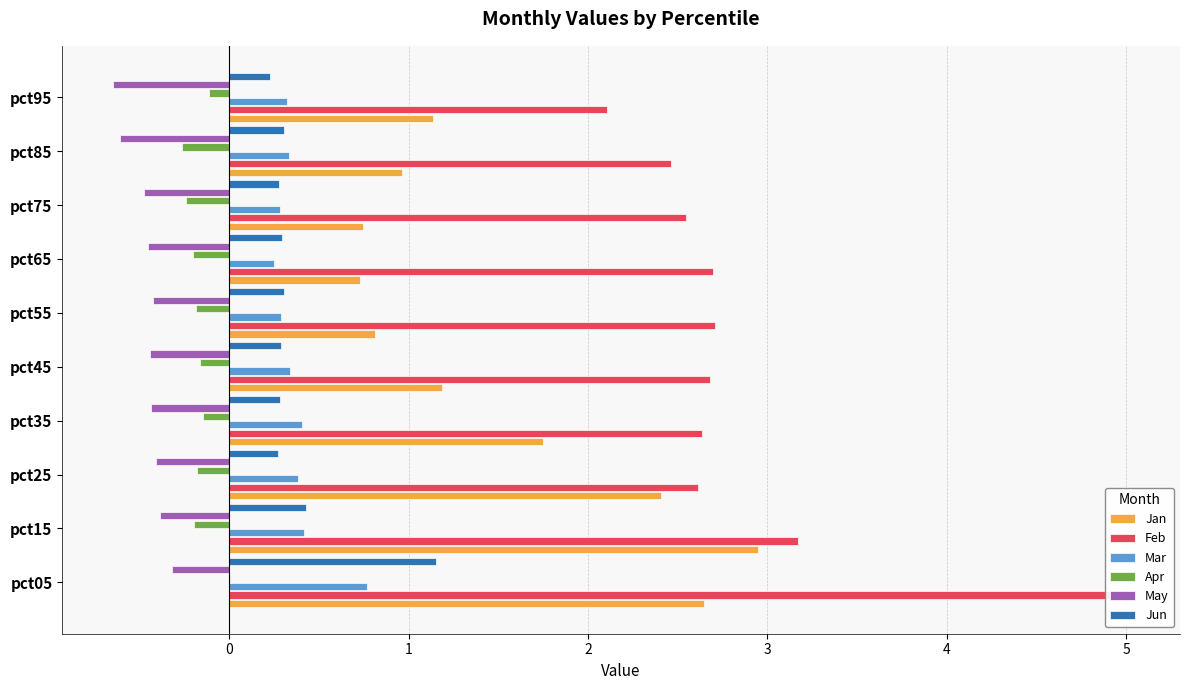

What is the greatest value displayed?

5.0